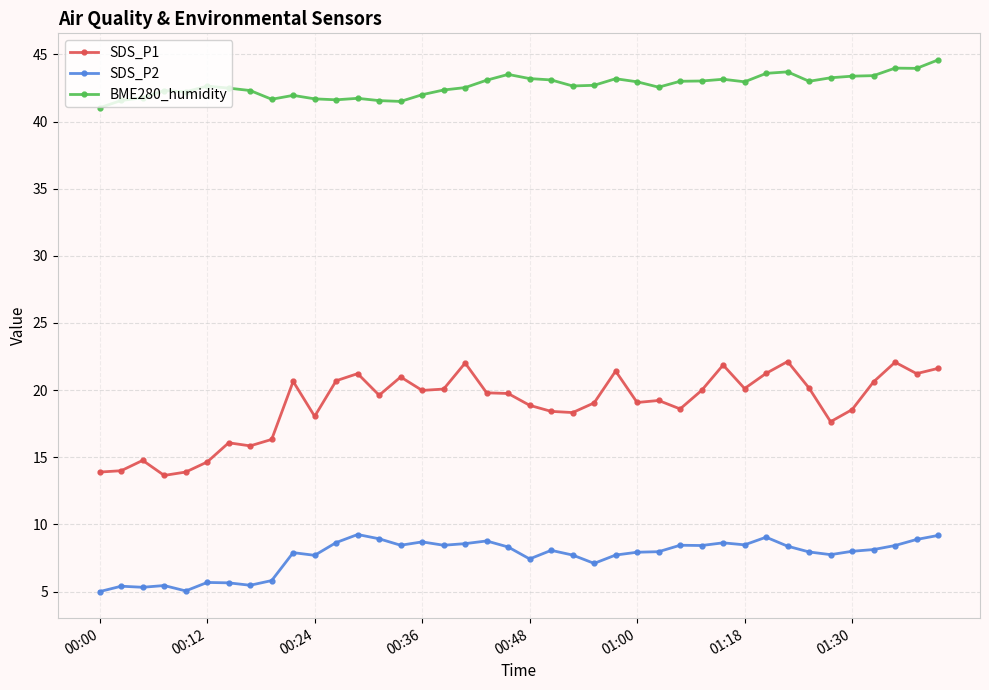

Which series has the largest total across all categories?

BME280_humidity